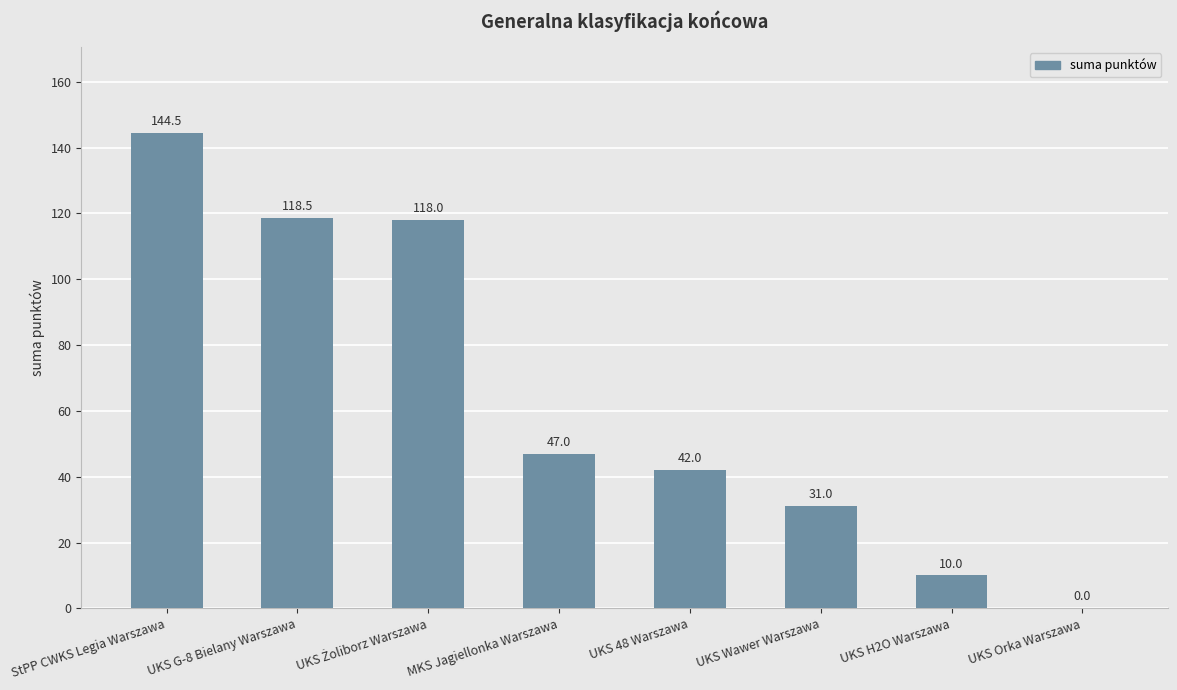

Which has a higher value, UKS Wawer Warszawa or UKS Orka Warszawa?

UKS Wawer Warszawa